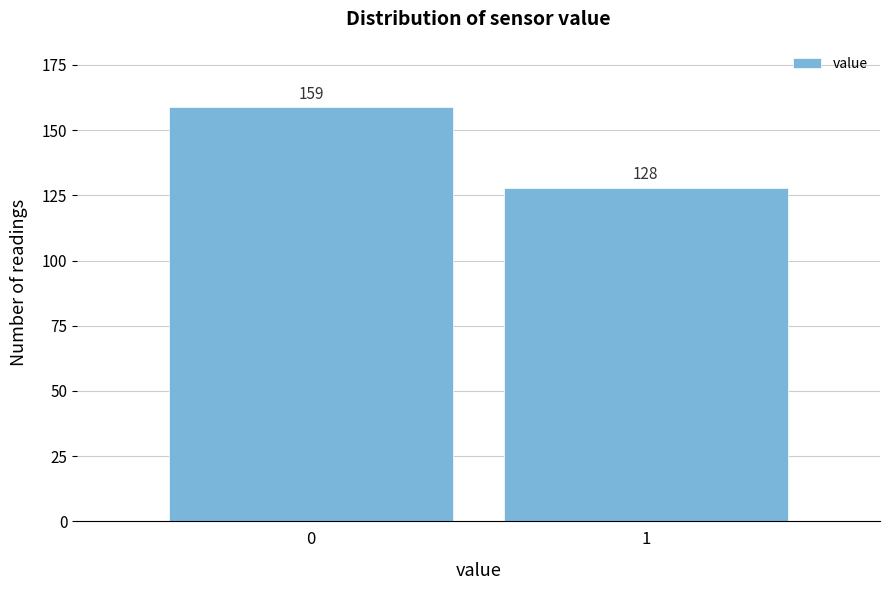

Reading left to right, extract all data points from this chart.

159	128